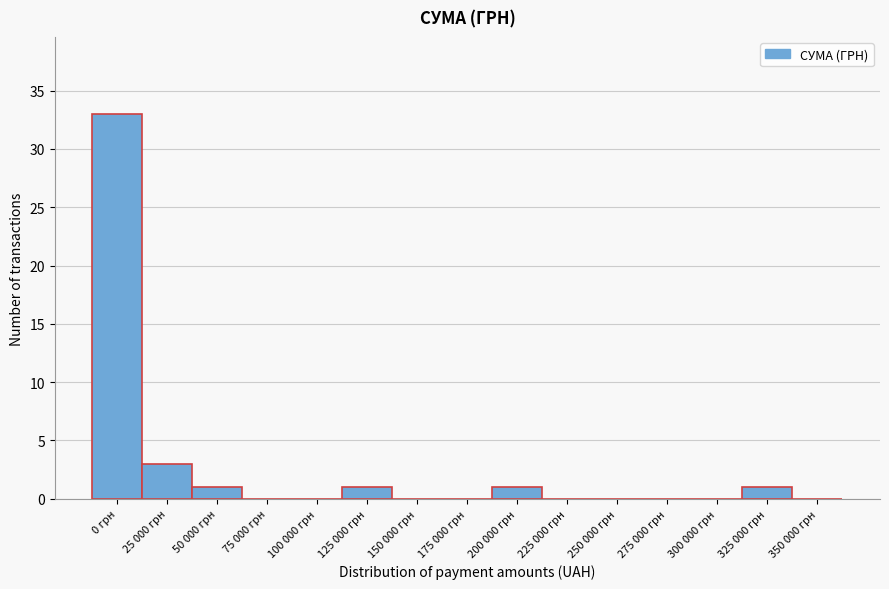

Reading right to left, extract all data points from this chart.

350 000 грн=0	325 000 грн=1	300 000 грн=0	275 000 грн=0	250 000 грн=0	225 000 грн=0	200 000 грн=1	175 000 грн=0	150 000 грн=0	125 000 грн=1	100 000 грн=0	75 000 грн=0	50 000 грн=1	25 000 грн=3	0 грн=33